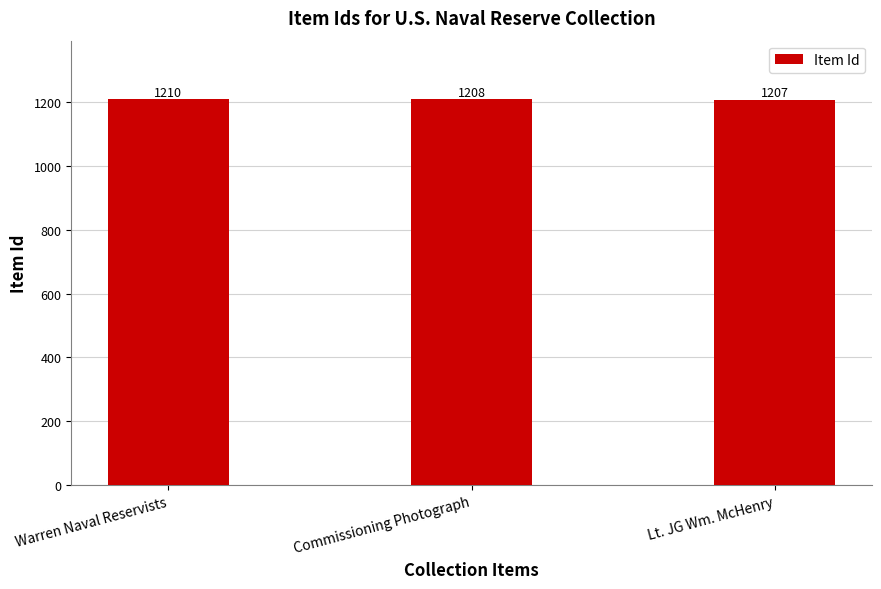

What is the change in value from Warren Naval Reservists to Lt. JG Wm. McHenry?

-3